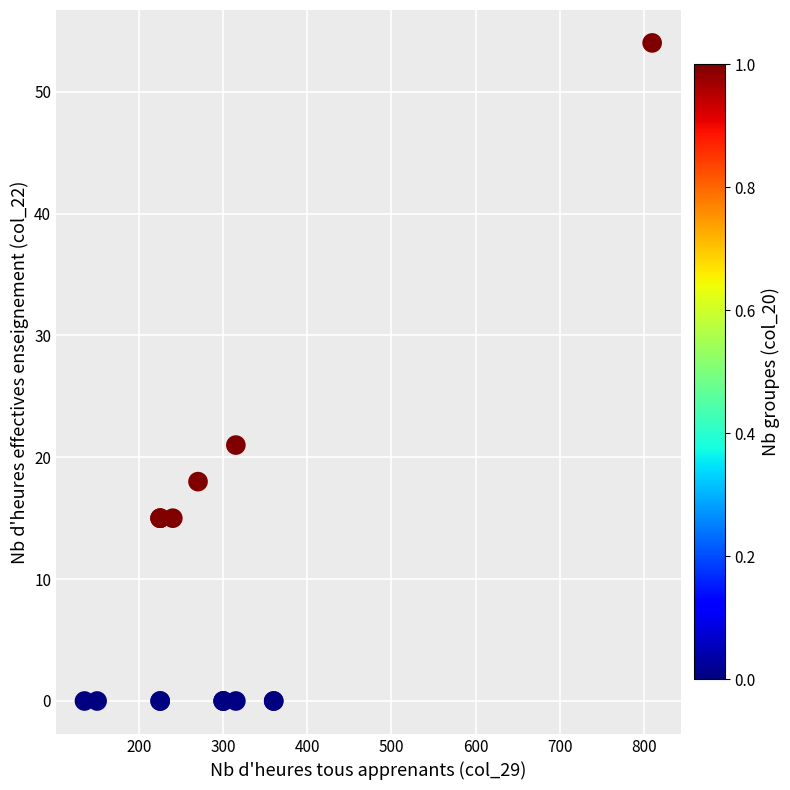

What Y value in the scatter plot is closest to 27?

21